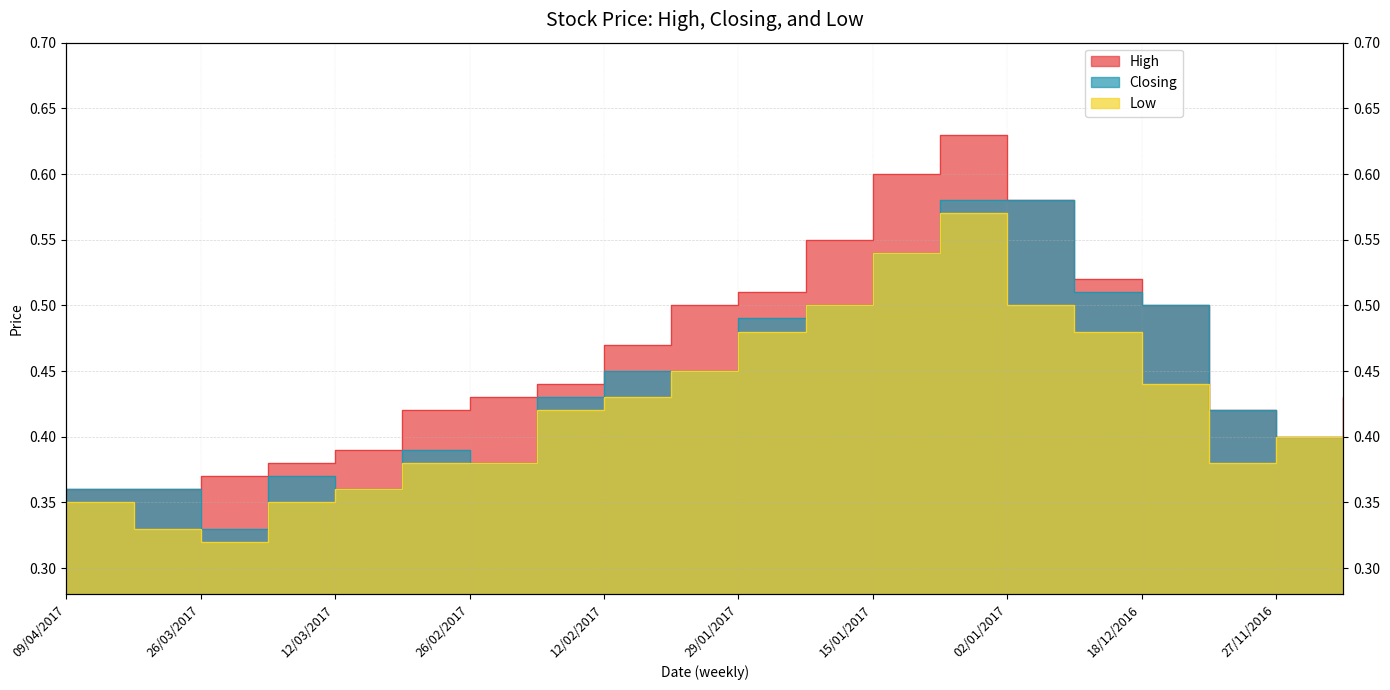

What position from the right is 26/03/2017?

18